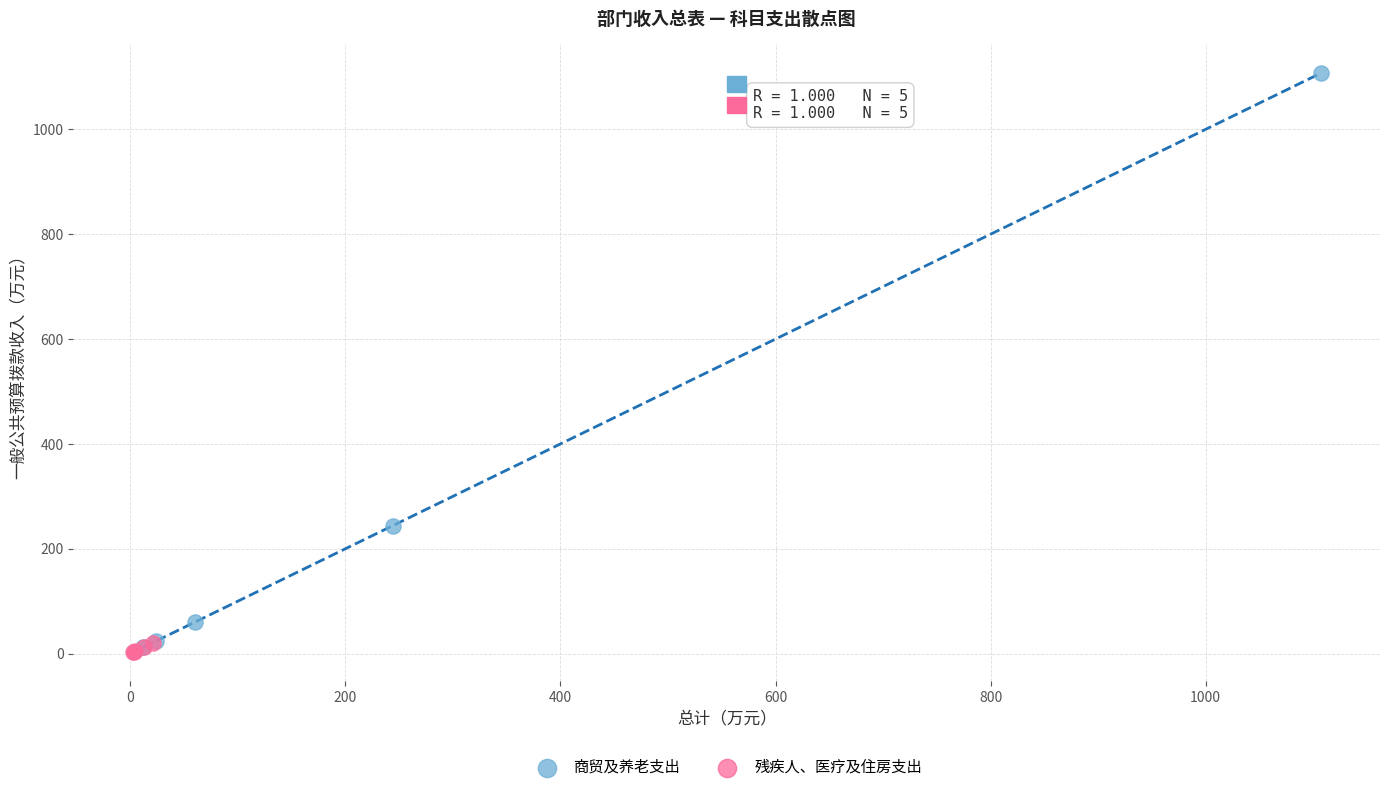

Which series reaches the minimum Y coordinate?

残疾人、医疗及住房支出